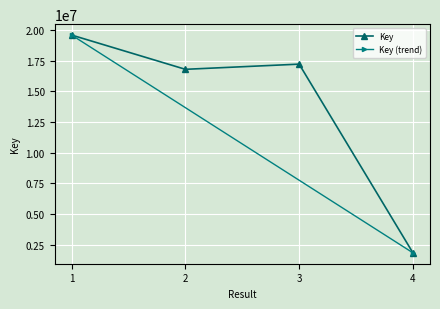

Which label corresponds to the largest value in the chart?

1